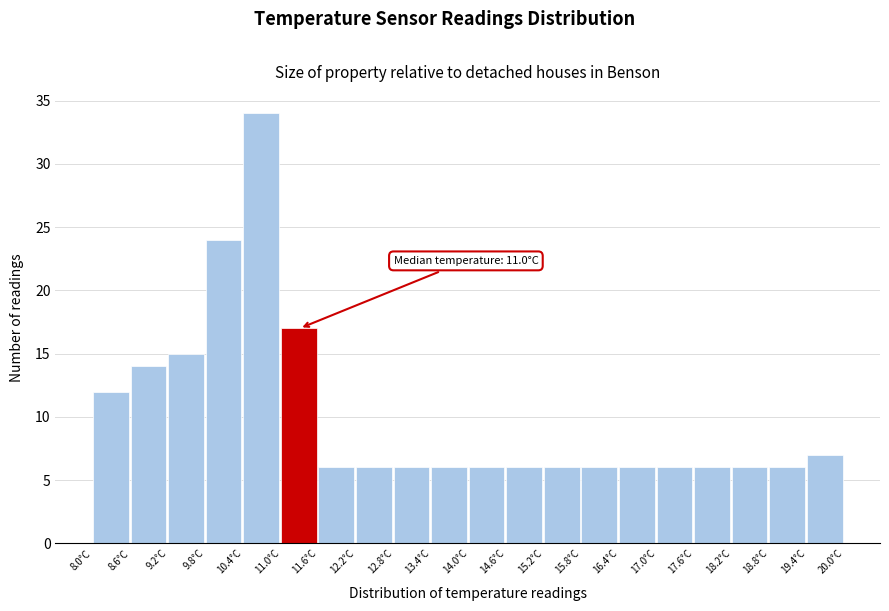

Which range on the x-axis has the tallest bar?

10.4 to 11.0